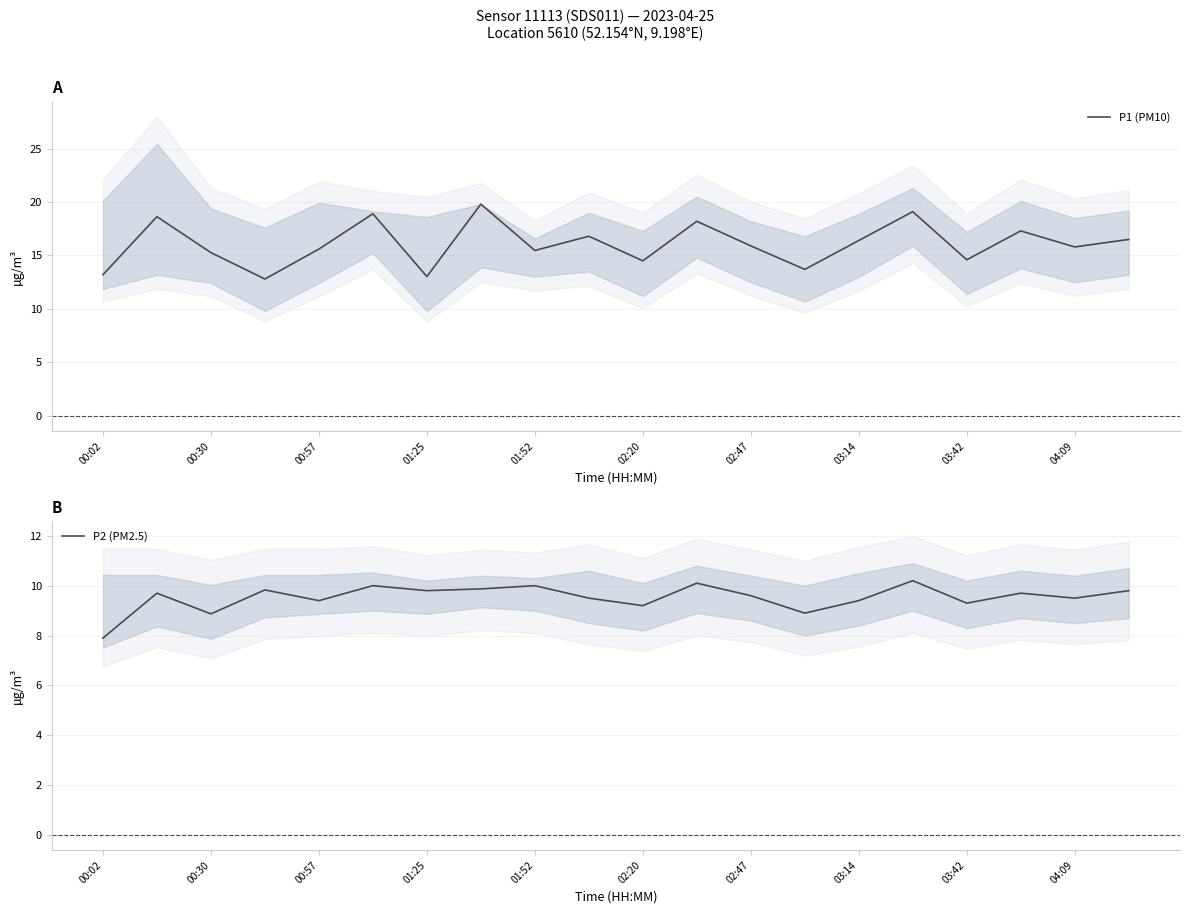

True or false: P1 (PM10) and P2 (PM2.5) cross at least once.

False